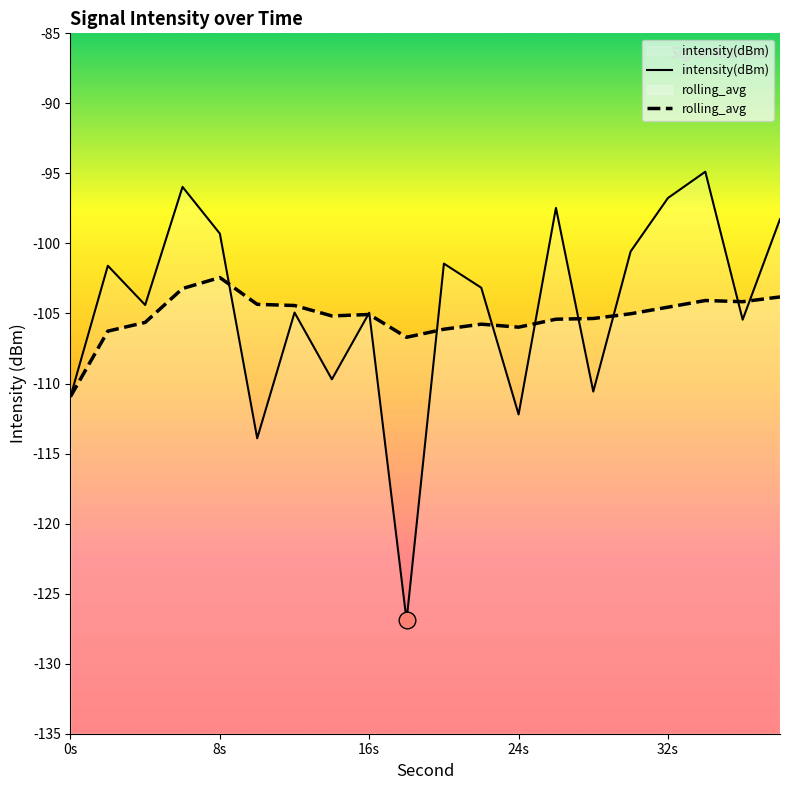

What is the difference between the intensity(dBm) values at 10 and 18?

13.0